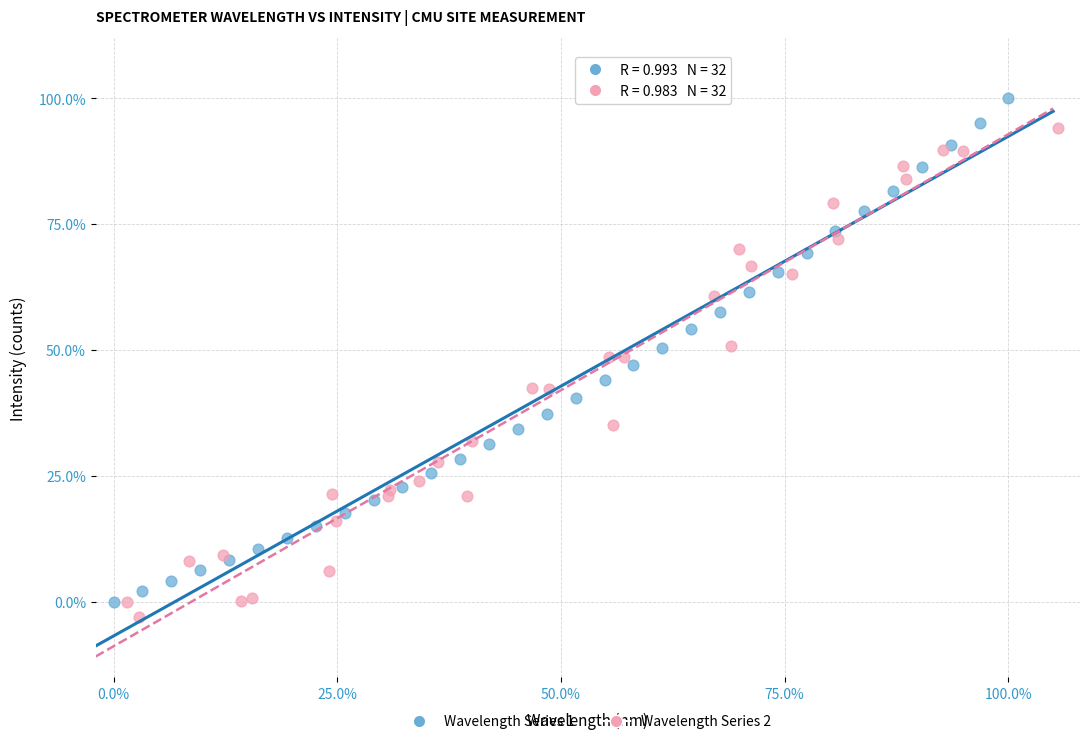

Which series reaches the maximum Y coordinate?

Wavelength Series 1